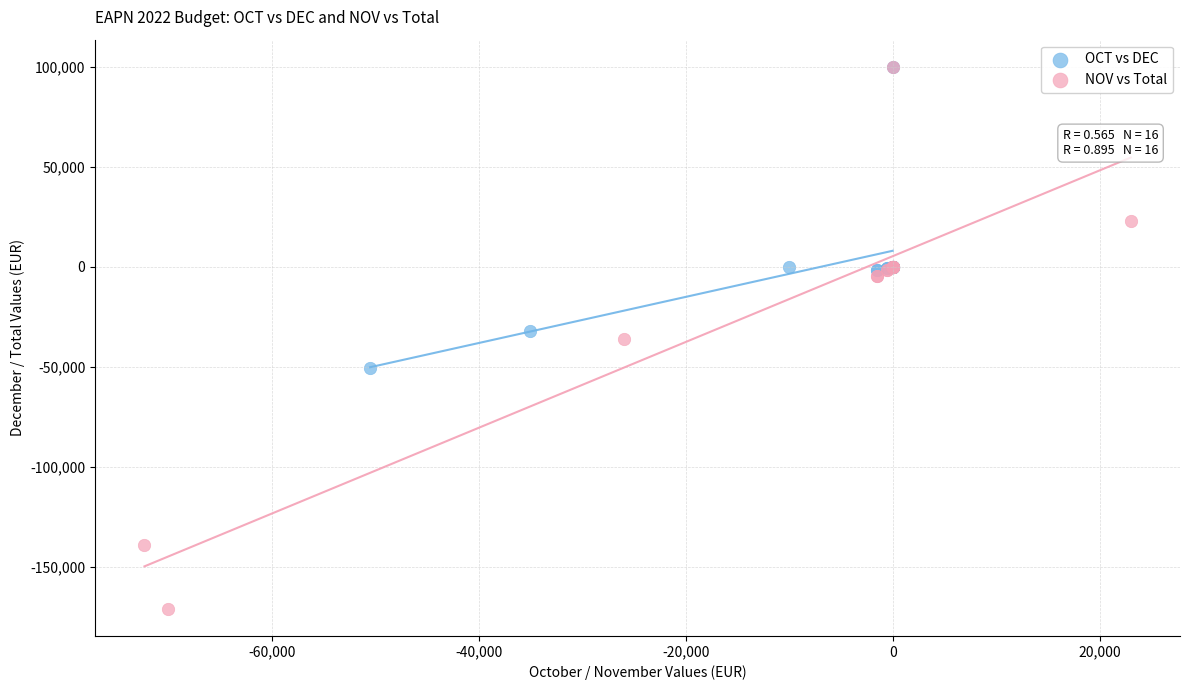

Which series reaches the minimum Y coordinate?

NOV vs Total